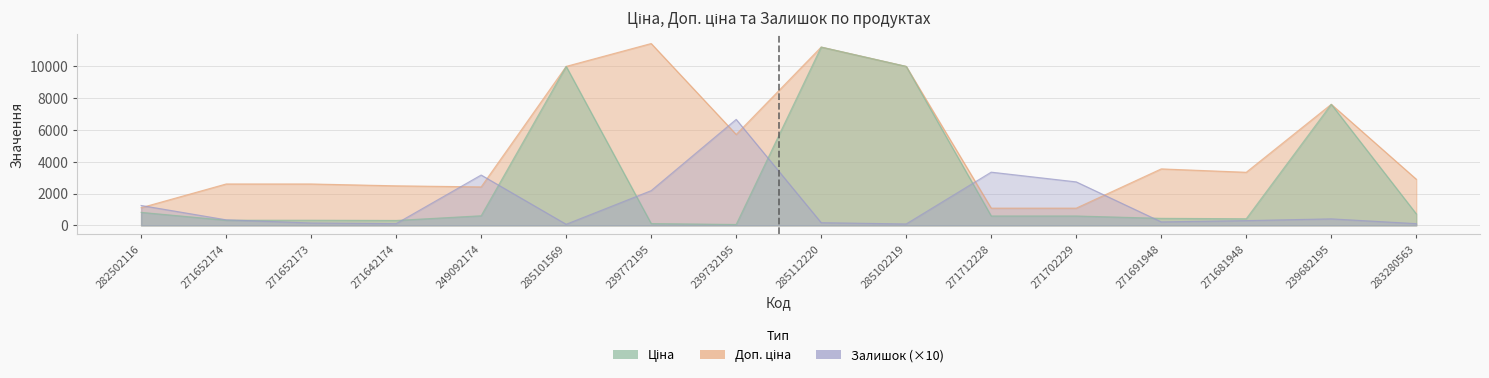

What is the value of the Ціна point at the 1st from the left?

818.5